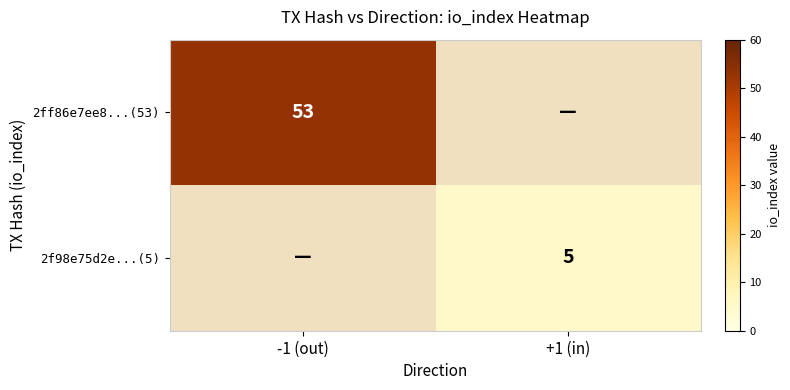

Between +1 (in) and -1 (out), which is larger?

-1 (out)